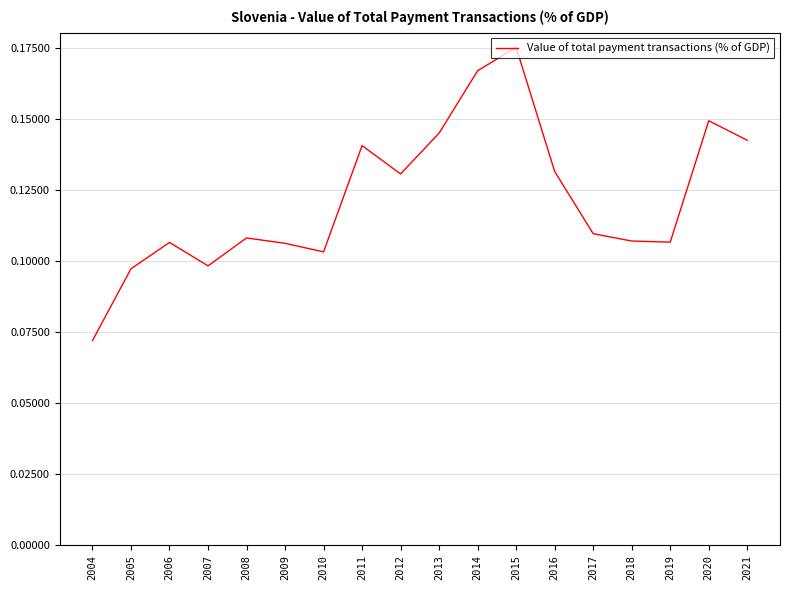

Where is the first local minimum?

2007